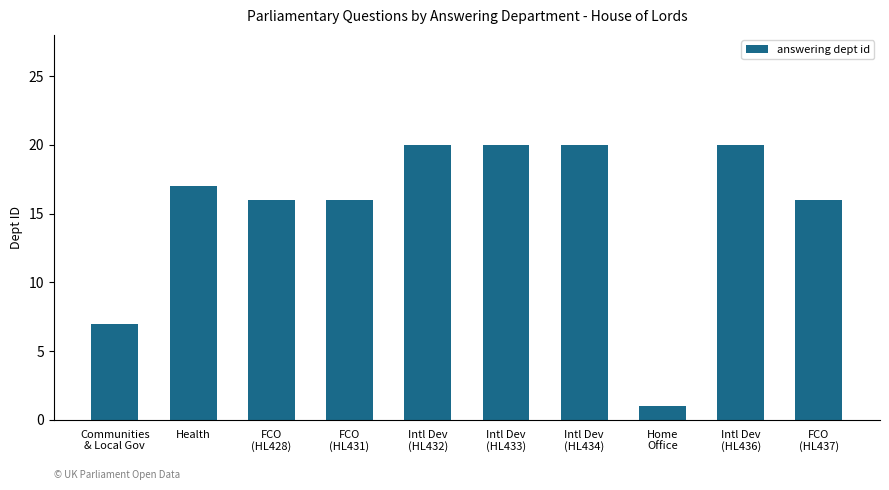

True or false: the data shows 4 at Health.

False